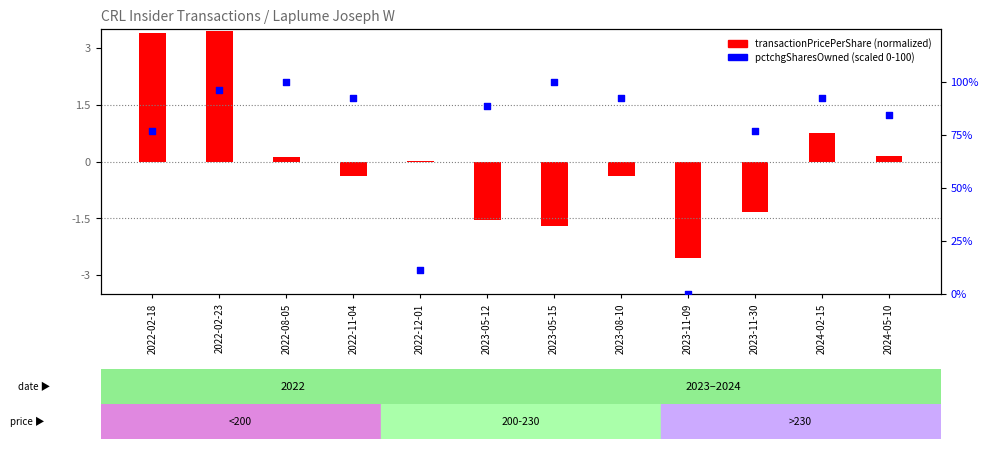

Which series reaches the maximum Y coordinate?

pctchgSharesOwned